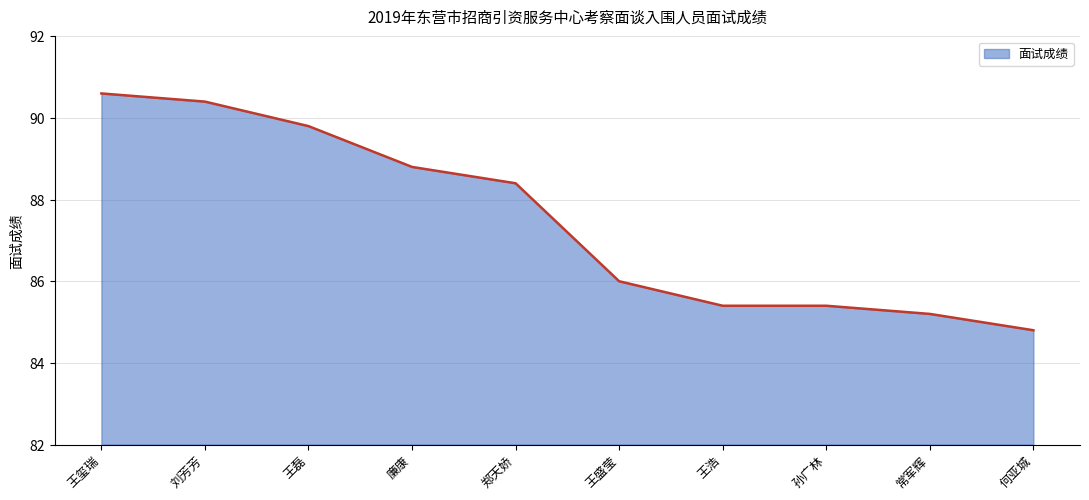

How many lines are shown in the chart?

1